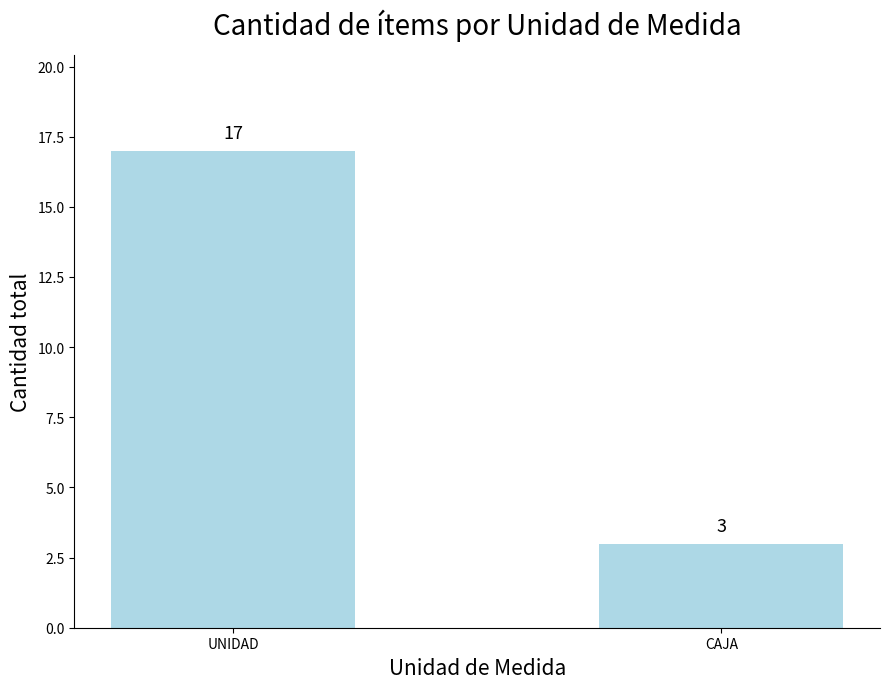

What is the greatest value displayed?

17